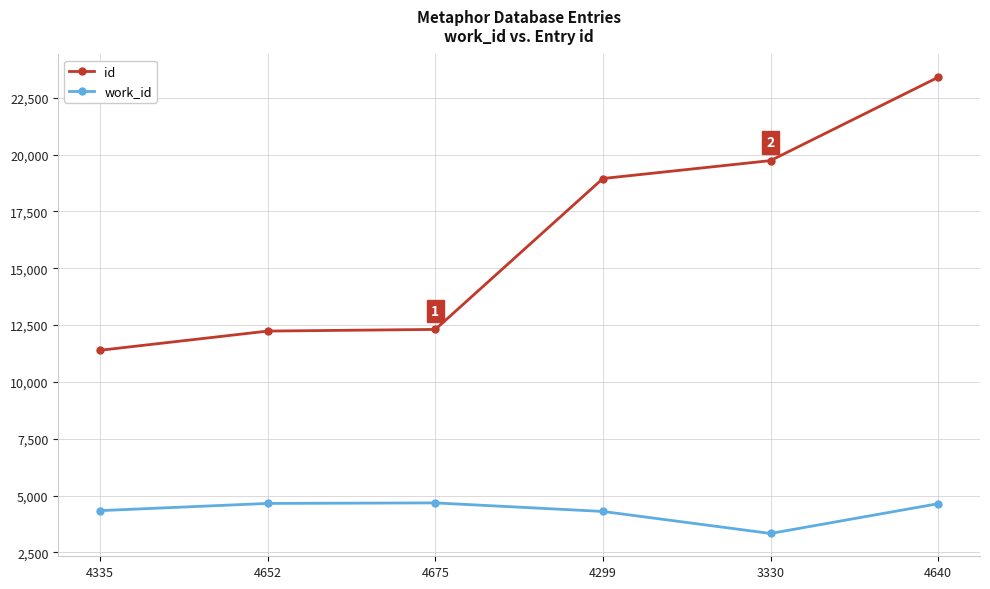

The value of id at 3330 is 19734. True or false?

True